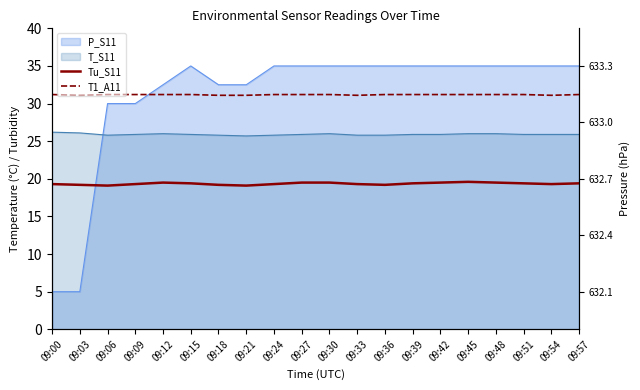

True or false: T1_A11 and Tu_S11 intersect in this chart.

False